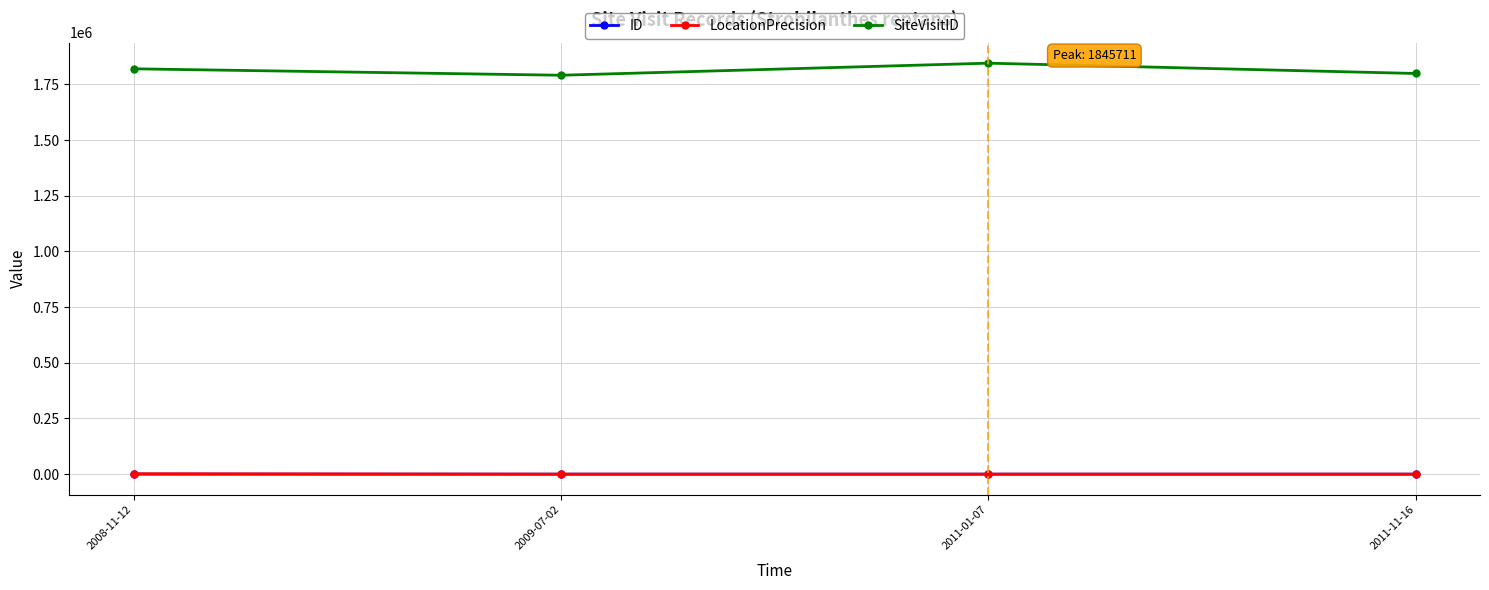

What is the approximate value of SiteVisitID at 2009-07-02?

1791493